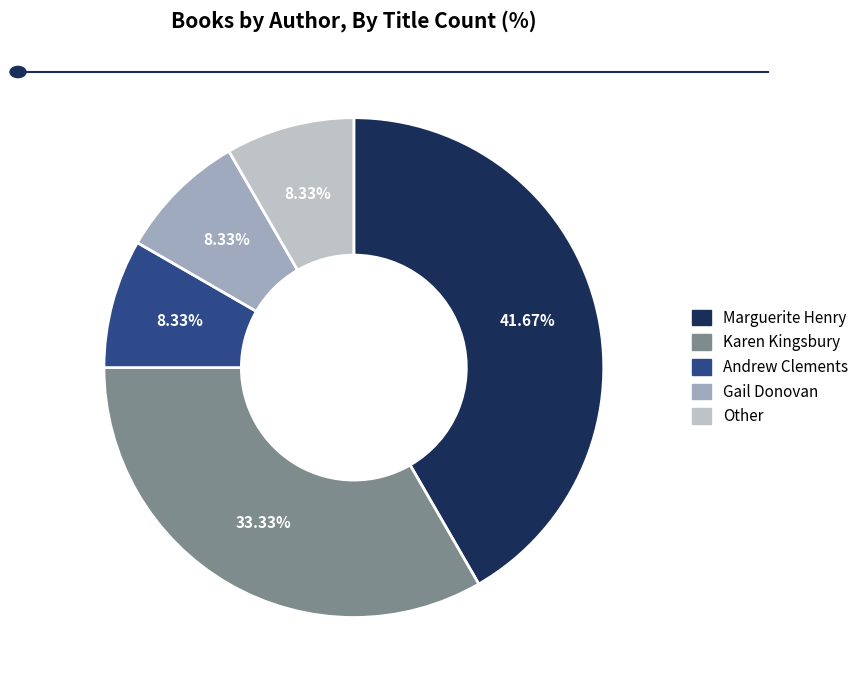

To the nearest percent, what is the average slice percentage?

20%